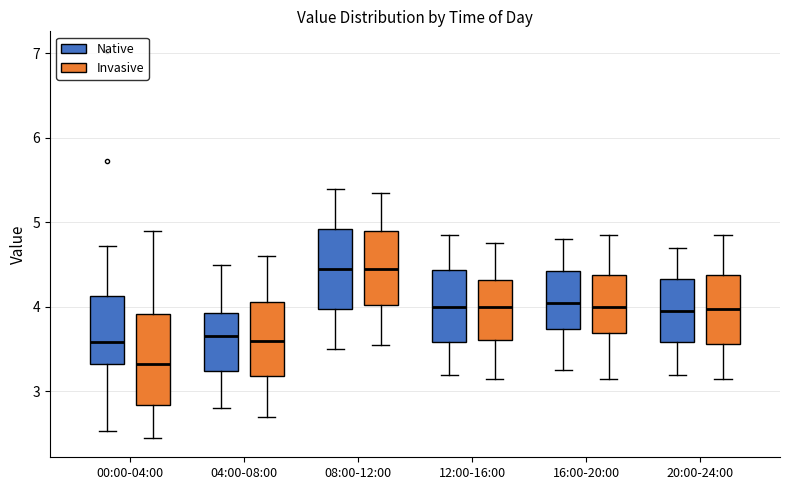

Where does the lower whisker of the box for 08:00-12:00 (Invasive) end on the y-axis? The values are not printed on the chart, so give them approximately, as read against the axis.

3.6